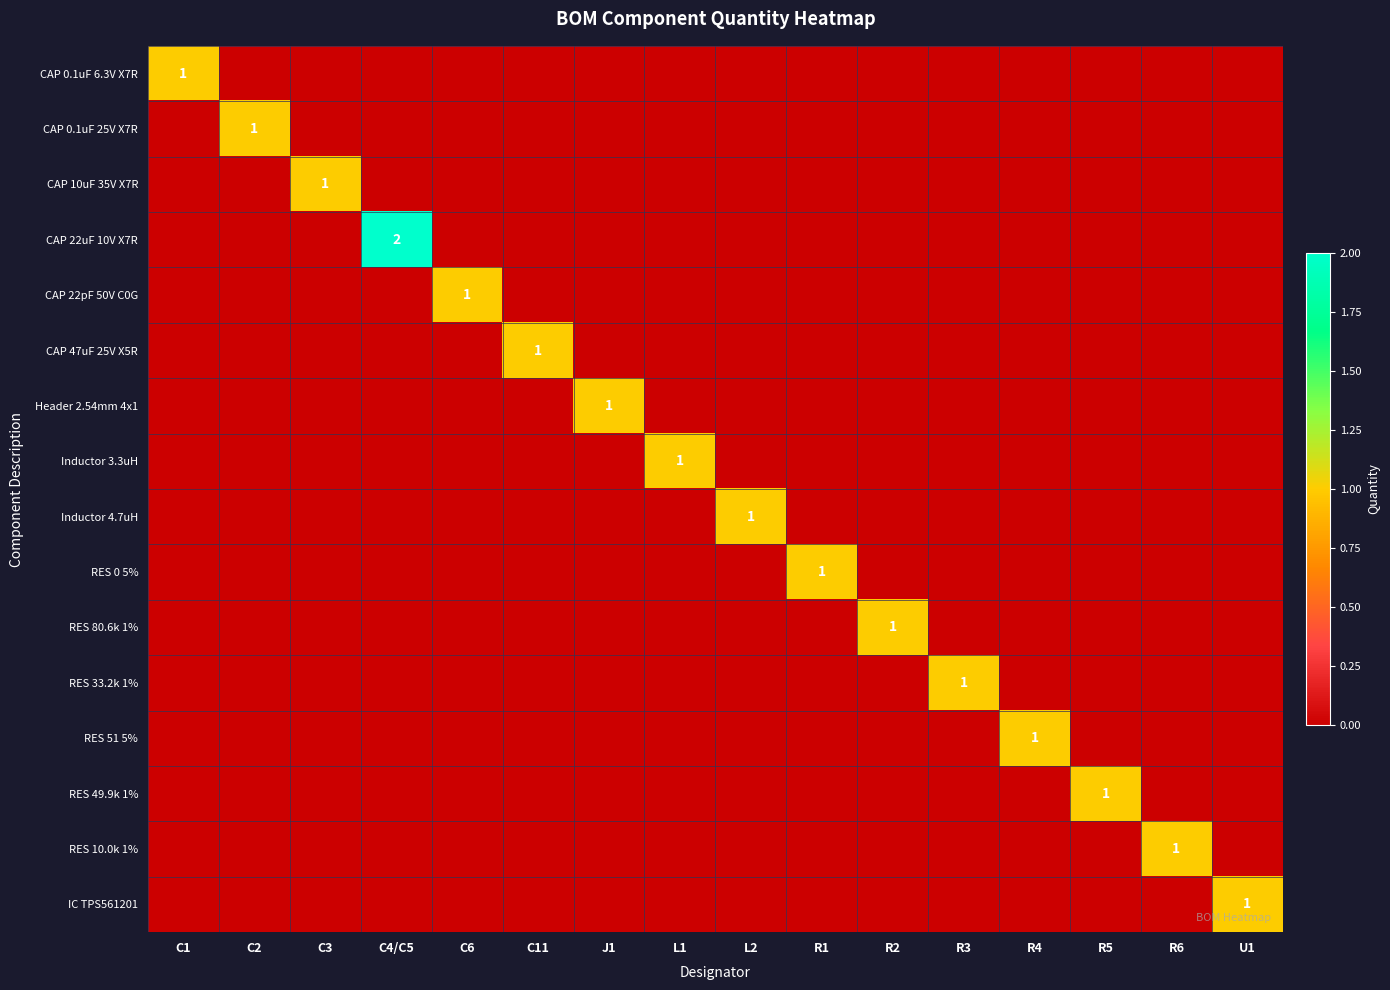

Which series has the largest total across all categories?

CAP 22uF 10V X7R